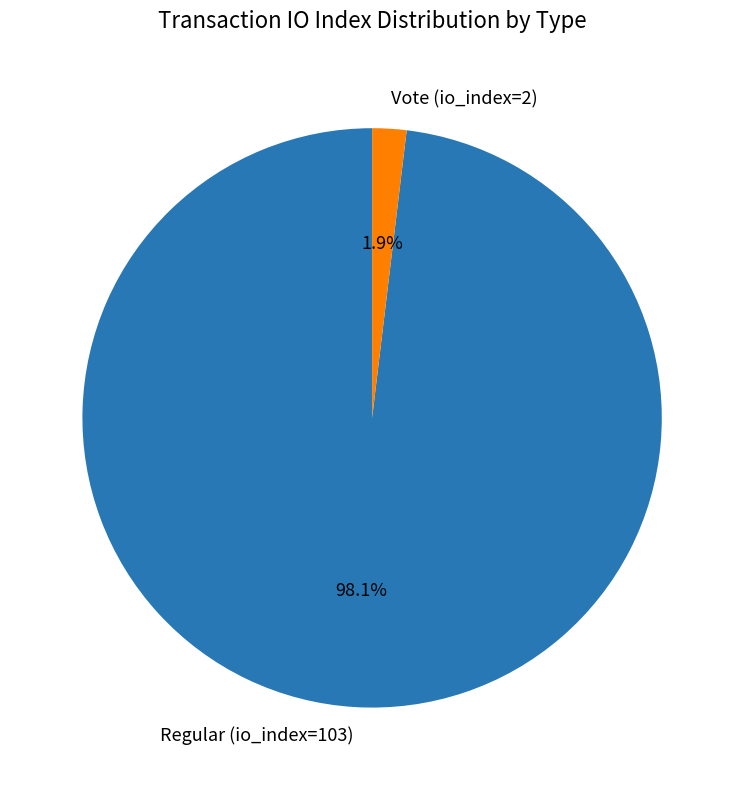

To the nearest percent, what is the difference between the Vote (io_index=2) and Regular (io_index=103) slice percentages?

96%